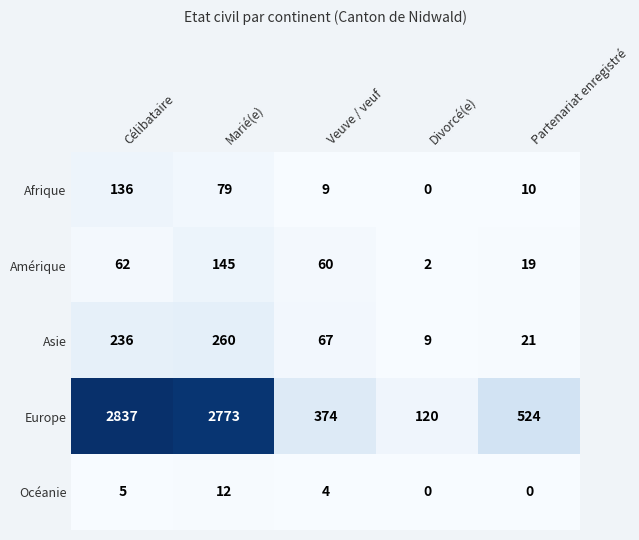

Where does the Océanie series first go above 4?

Célibataire